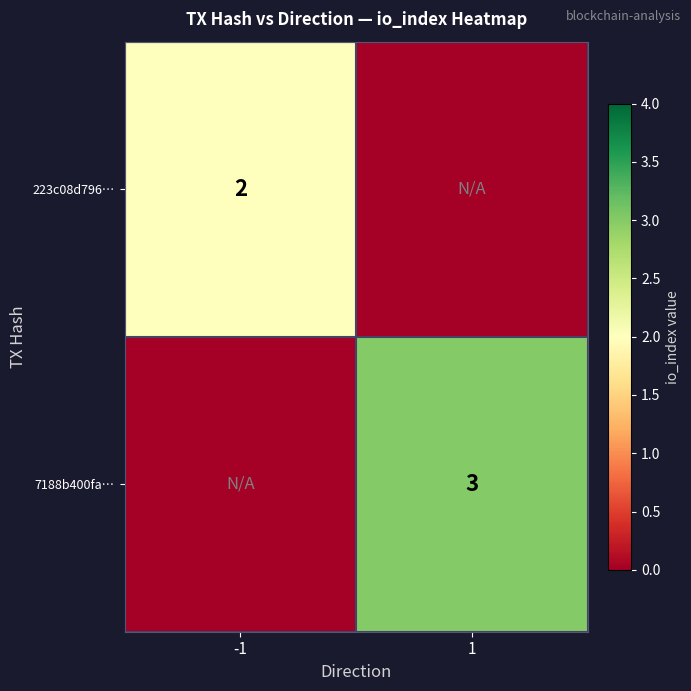

The value of 7188b400fa… at 1 is 3. True or false?

True